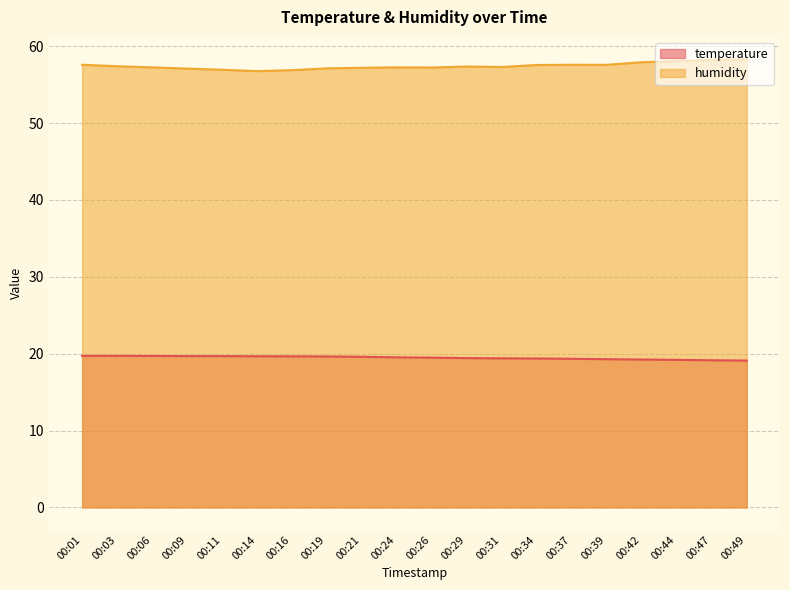

True or false: temperature has a value of 10.6 at 00:26.

False